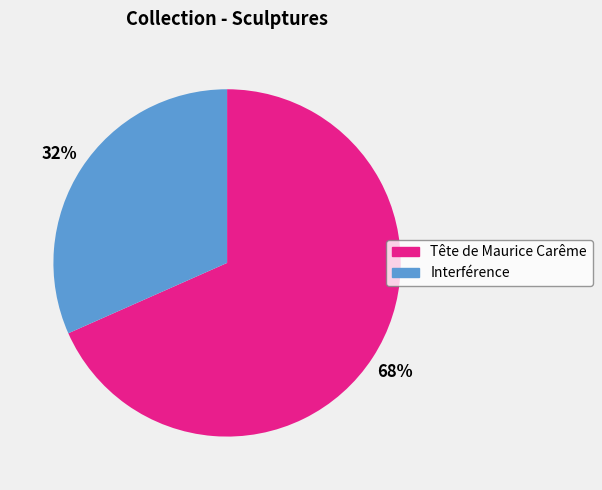

How many slices are in this pie chart?

2